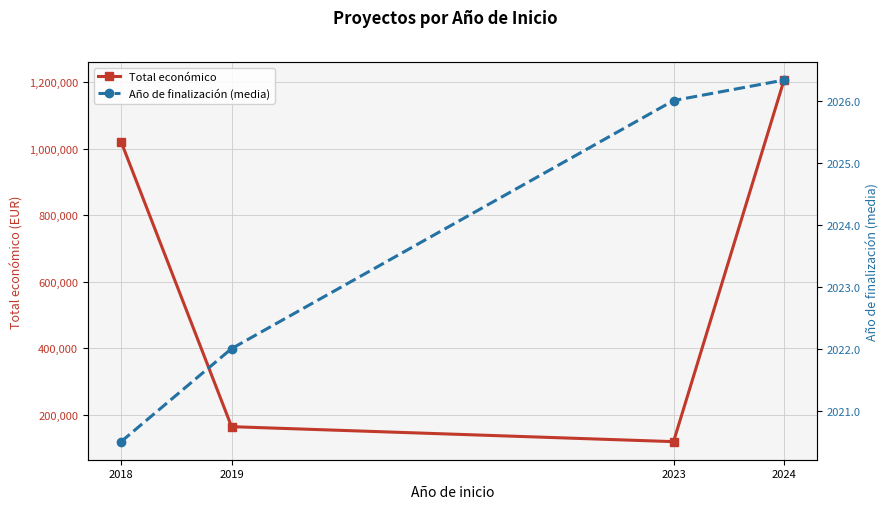

True or false: Total económico has a value of 68442.3 at 2019.

False